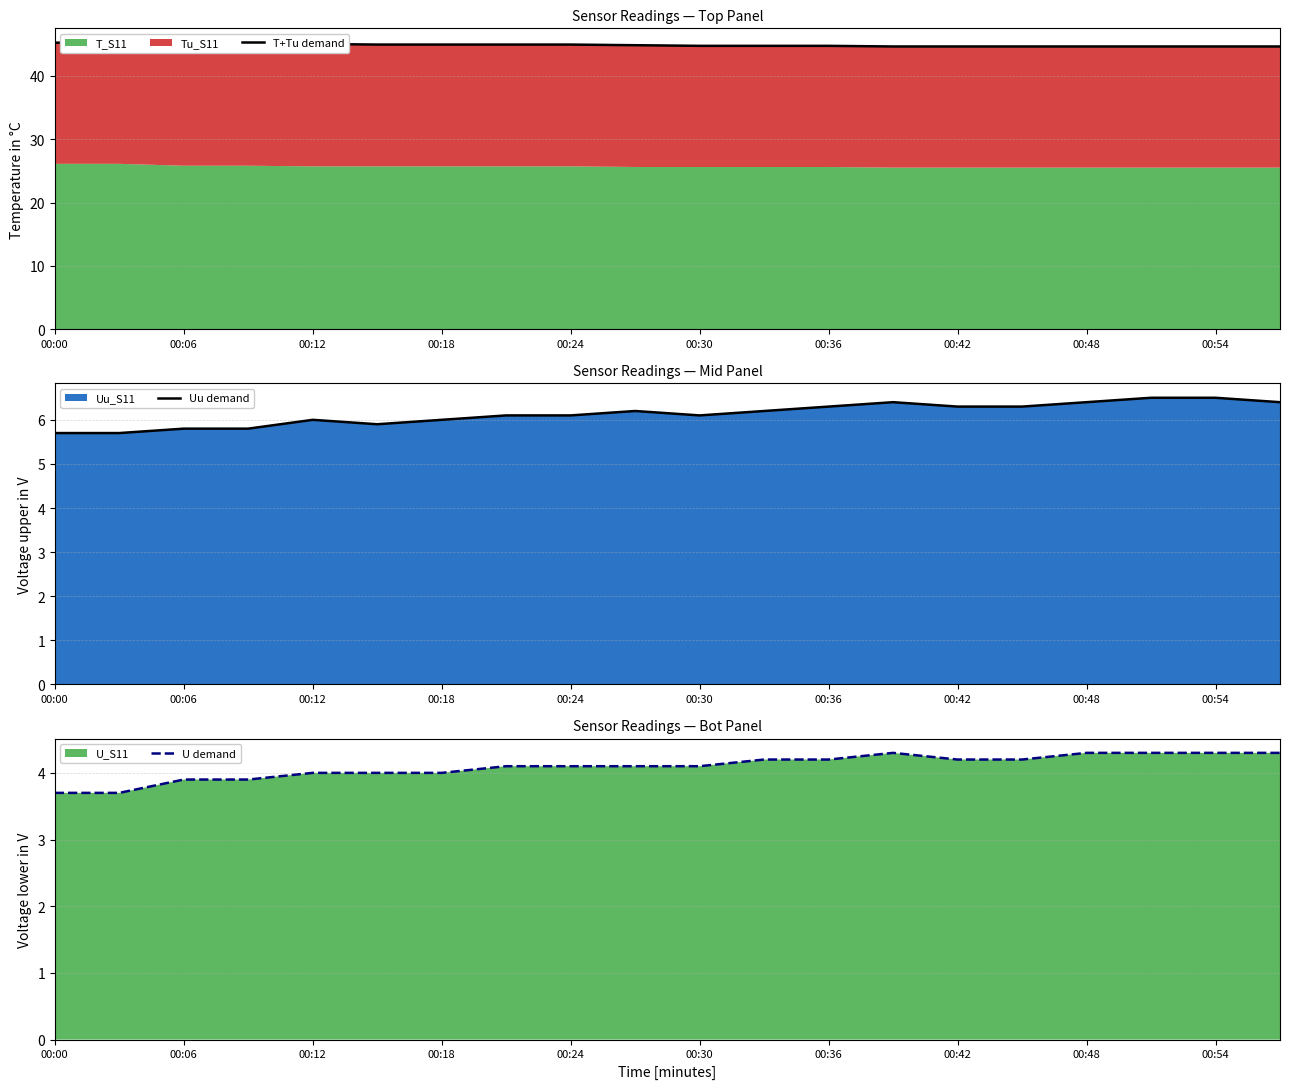

True or false: Uu demand has a value of 5.7 at 00:00.

True